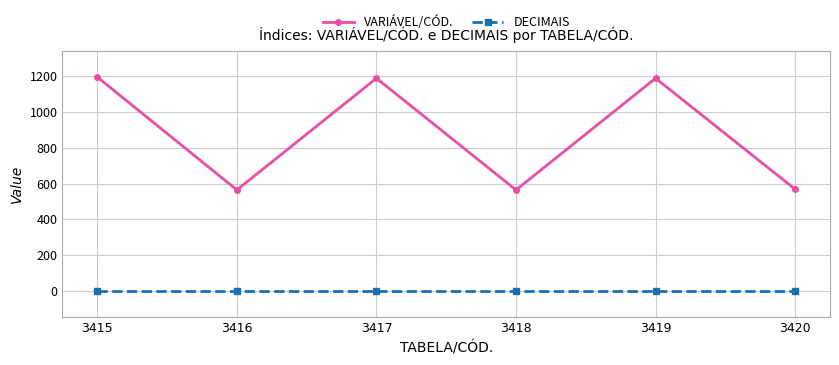

What is the total value across all series at 3417?

1189.0